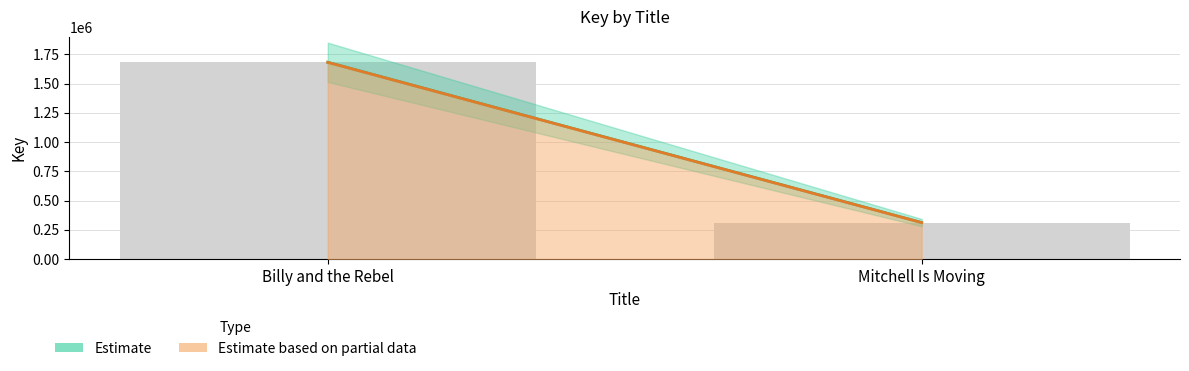

How many bars are there in total?

2